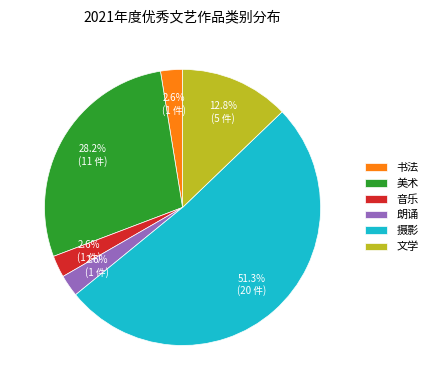

What is the ratio of the value at 书法 to the value at 朗诵?

1.0